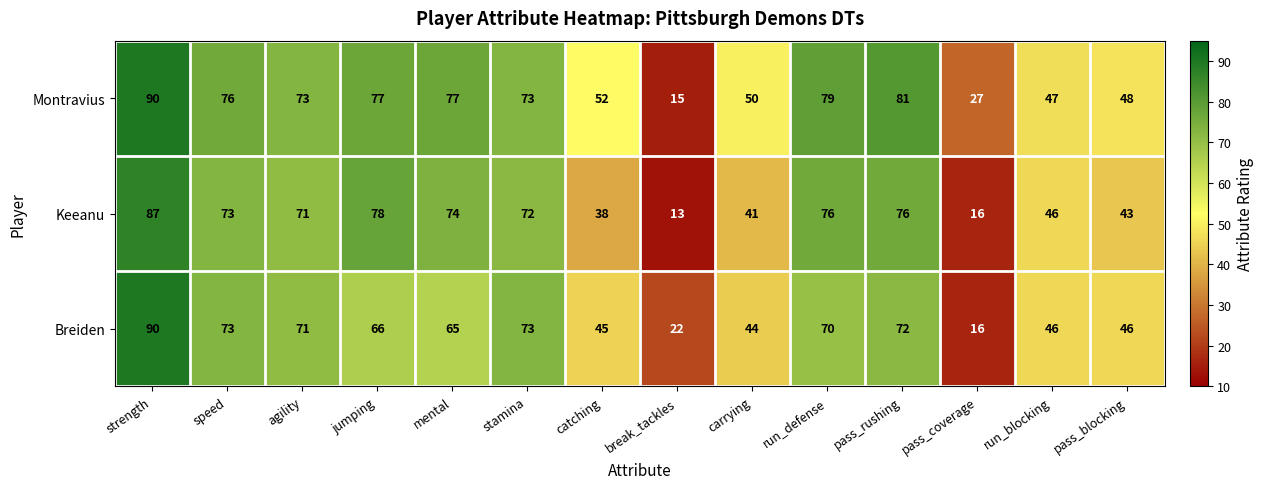

Which series has the largest range (max minus min)?

Montravius